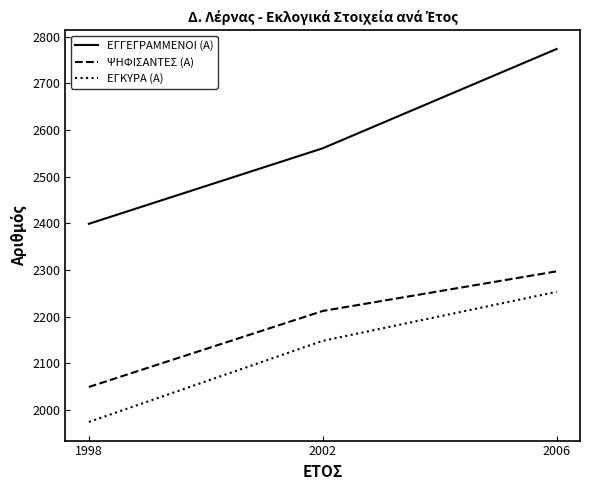

Which series changed the most between 1998 and 2002?

ΕΓΚΥΡΑ (Α)